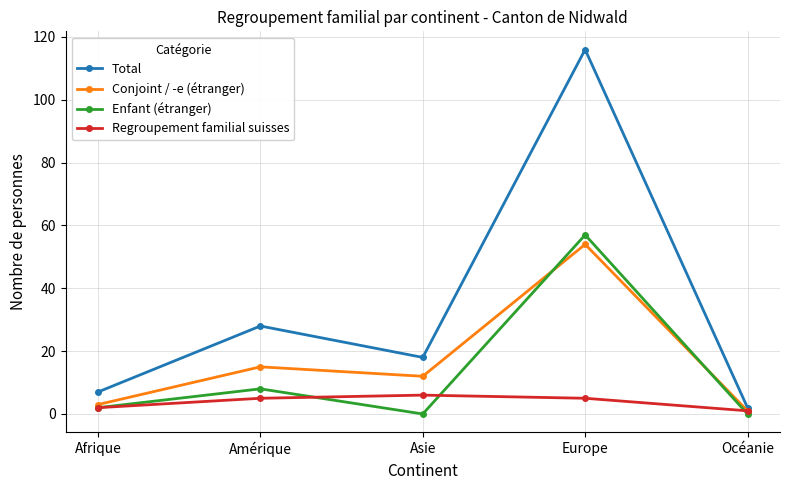

What is the difference between the second highest and second lowest values in the Total series?

21